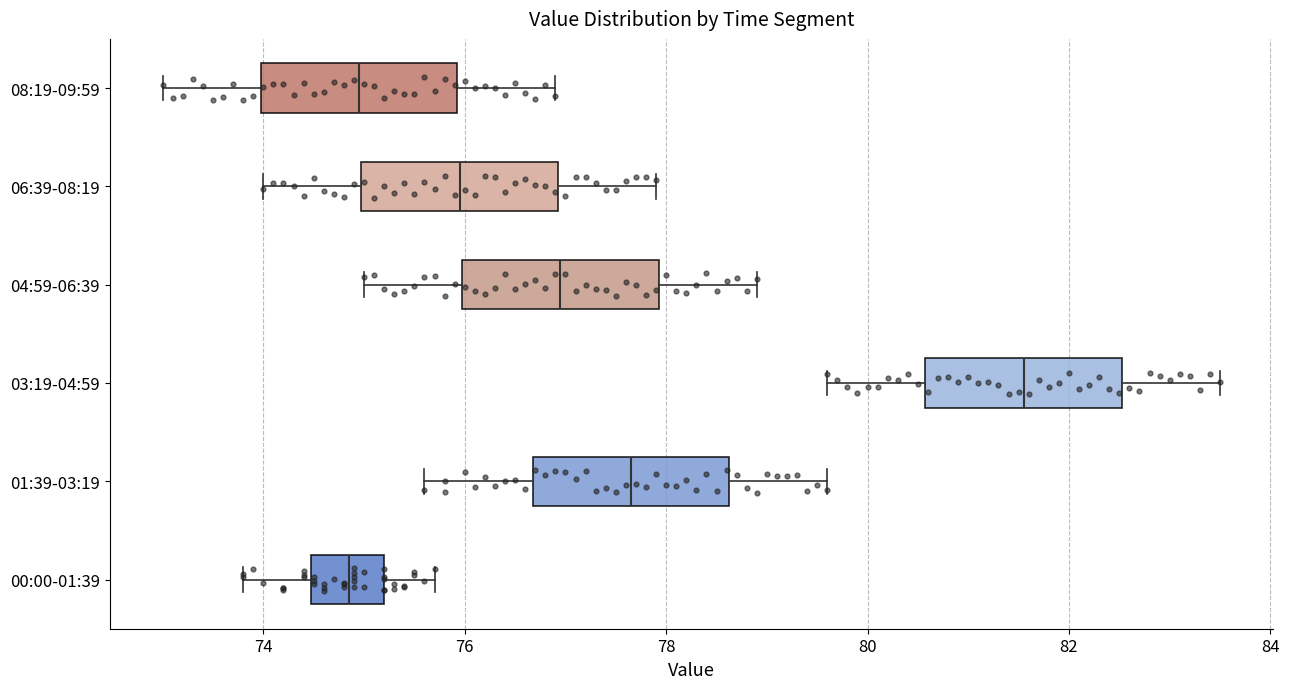

Reading bottom to top, read every box against the x-axis: the position of its median line, the range the box covers, and the ends of its whiskers. The values are not printed on the chart, so give them approximately, as read against the axis.

00:00-01:39: median 74.8, box 74.4 to 75.2, whiskers 73.8 to 75.8
01:39-03:19: median 77.6, box 76.6 to 78.6, whiskers 75.6 to 79.6
03:19-04:59: median 81.6, box 80.6 to 82.6, whiskers 79.6 to 83.6
04:59-06:39: median 77.0, box 76.0 to 78.0, whiskers 75.0 to 79.0
06:39-08:19: median 76.0, box 75.0 to 77.0, whiskers 74.0 to 78.0
08:19-09:59: median 75.0, box 74.0 to 76.0, whiskers 73.0 to 77.0